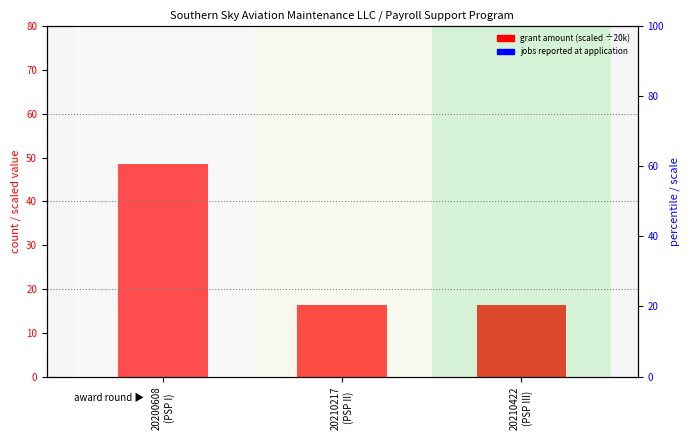

What is the value of the grant amount (scaled ÷20k) bar at the 1st from the left?

48.5